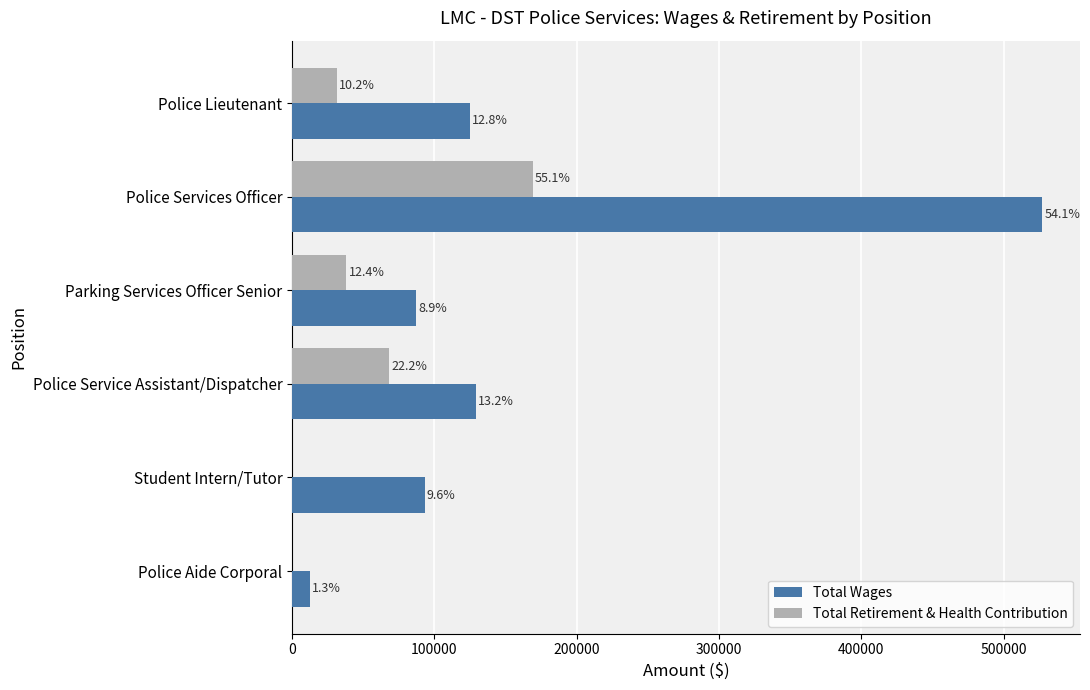

What is the value of the Total Wages bar at the 6th from the left?

12340